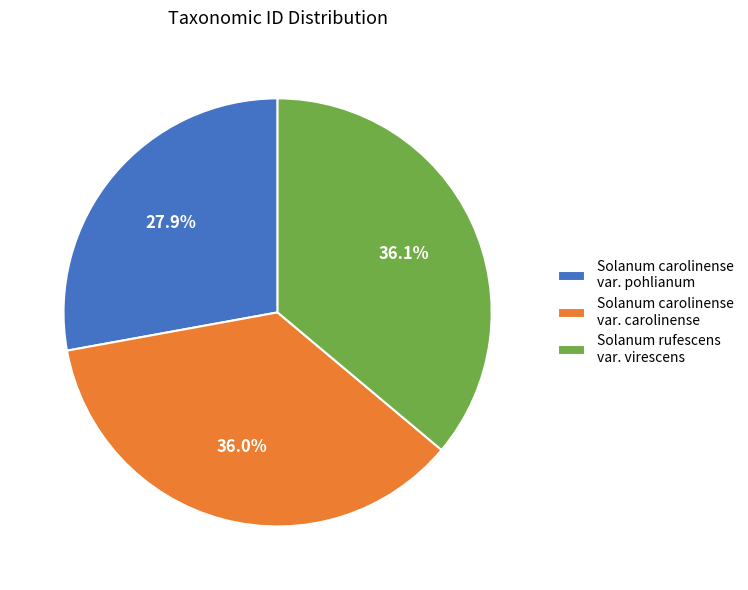

What percentage do Solanum rufescens var. virescens and Solanum carolinense var. carolinense together represent?

72.1%